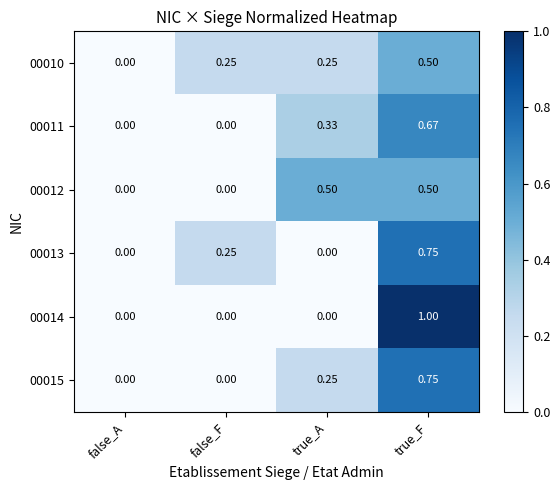

Is the value of 00013 at false_A greater than the value of 00014 at true_F?

No